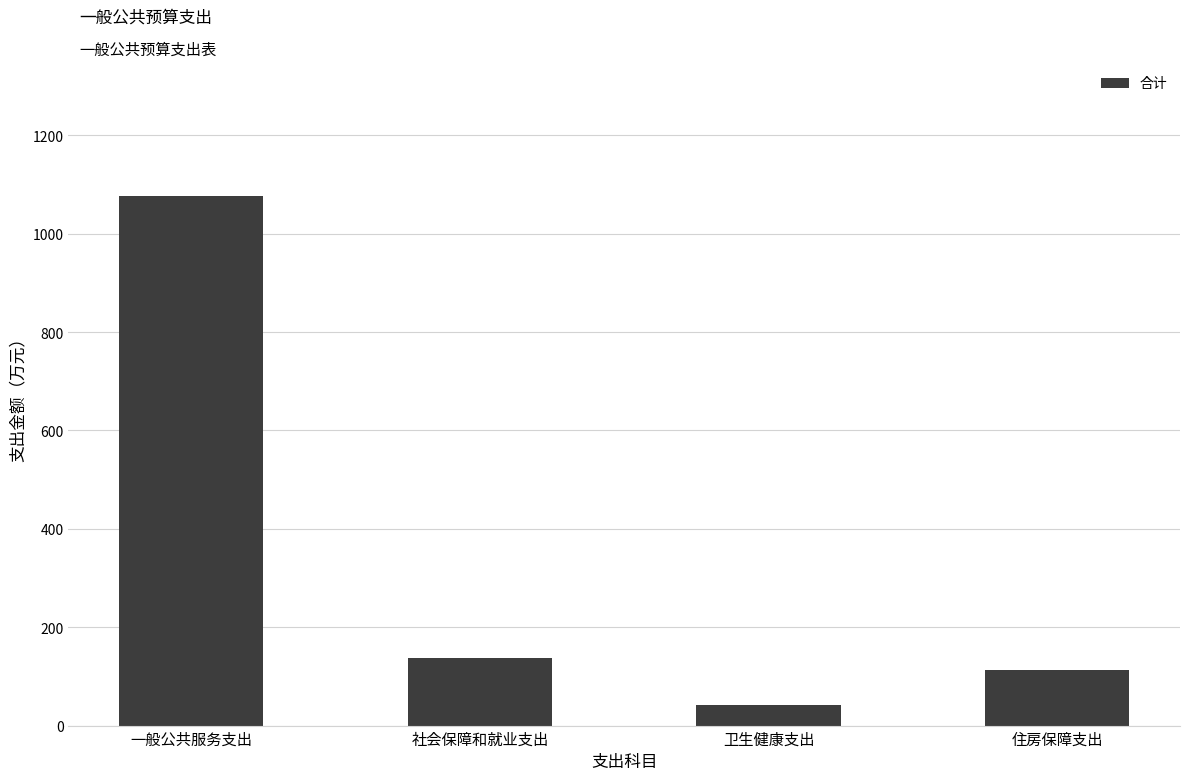

The value at 住房保障支出 is 43.7. True or false?

False